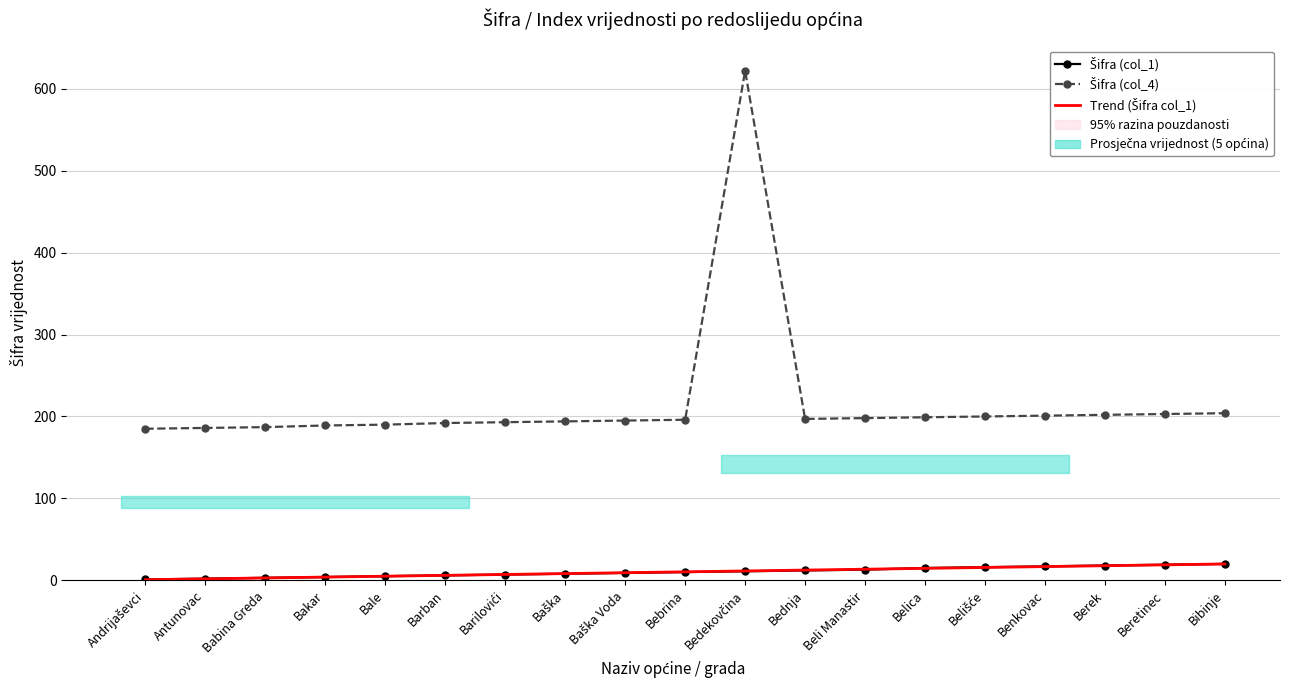

Which has a higher value, Baška Voda or Benkovac?

Benkovac